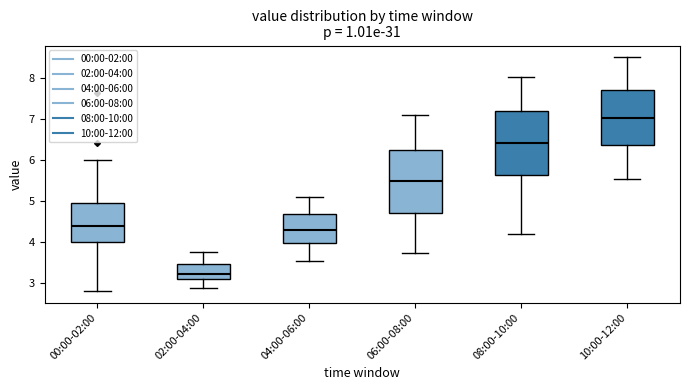

Reading left to right, transcribe this box plot: for each box, give where its median line is, the range the box spans, and where its two whiskers end, as read against the y-axis. The values are not printed on the chart, so give them approximately, as read against the axis.

00:00-02:00: median 4.4, box 4.0 to 4.9, whiskers 2.8 to 6.0
02:00-04:00: median 3.2, box 3.1 to 3.5, whiskers 2.9 to 3.8
04:00-06:00: median 4.3, box 4.0 to 4.7, whiskers 3.5 to 5.1
06:00-08:00: median 5.5, box 4.7 to 6.2, whiskers 3.7 to 7.1
08:00-10:00: median 6.4, box 5.6 to 7.2, whiskers 4.2 to 8.0
10:00-12:00: median 7.0, box 6.4 to 7.7, whiskers 5.5 to 8.5